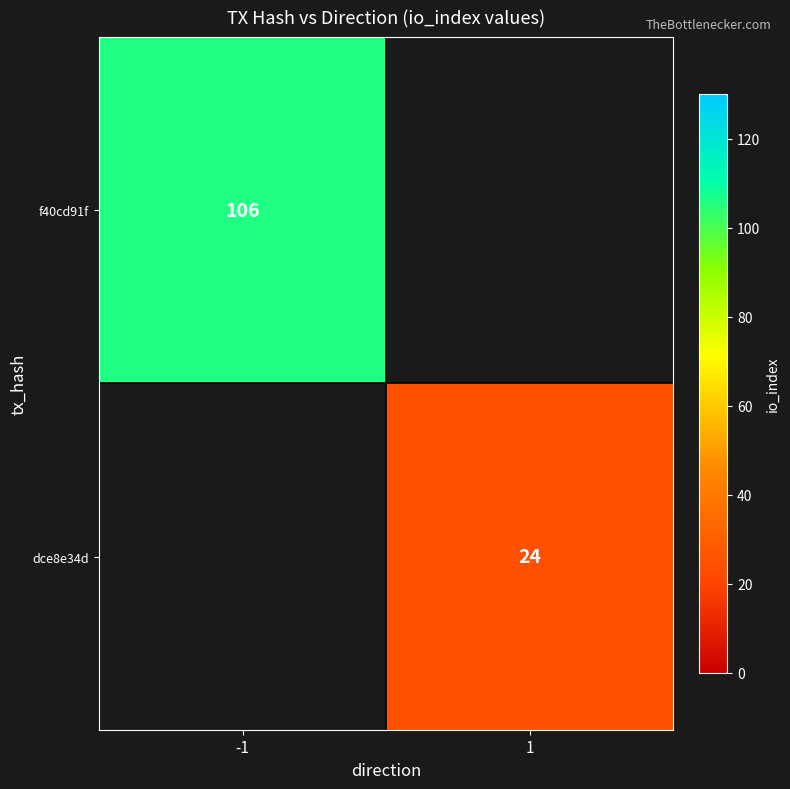

The dce8e34d series shows 34 at 1. True or false?

False